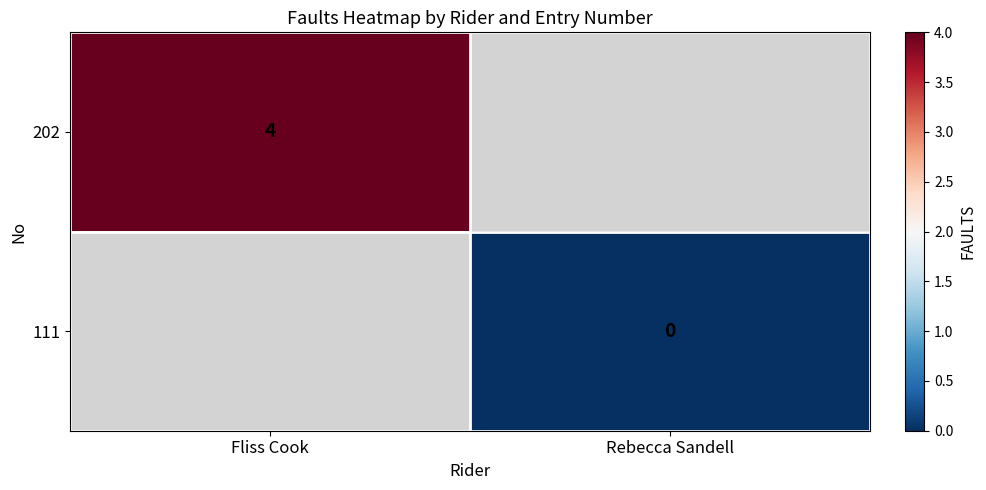

True or false: 202 has a value of 6 at Fliss Cook.

False